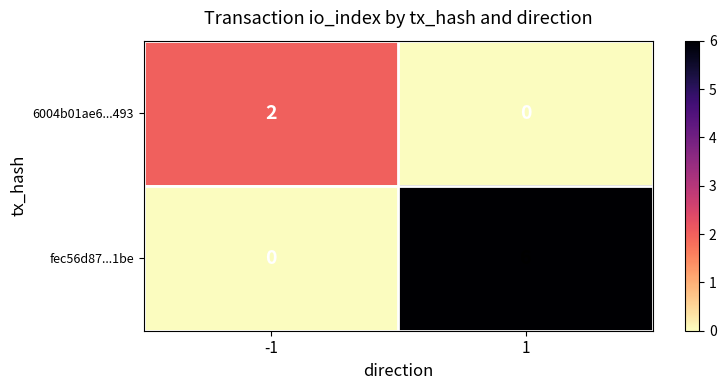

Count the number of categories in the chart.

2